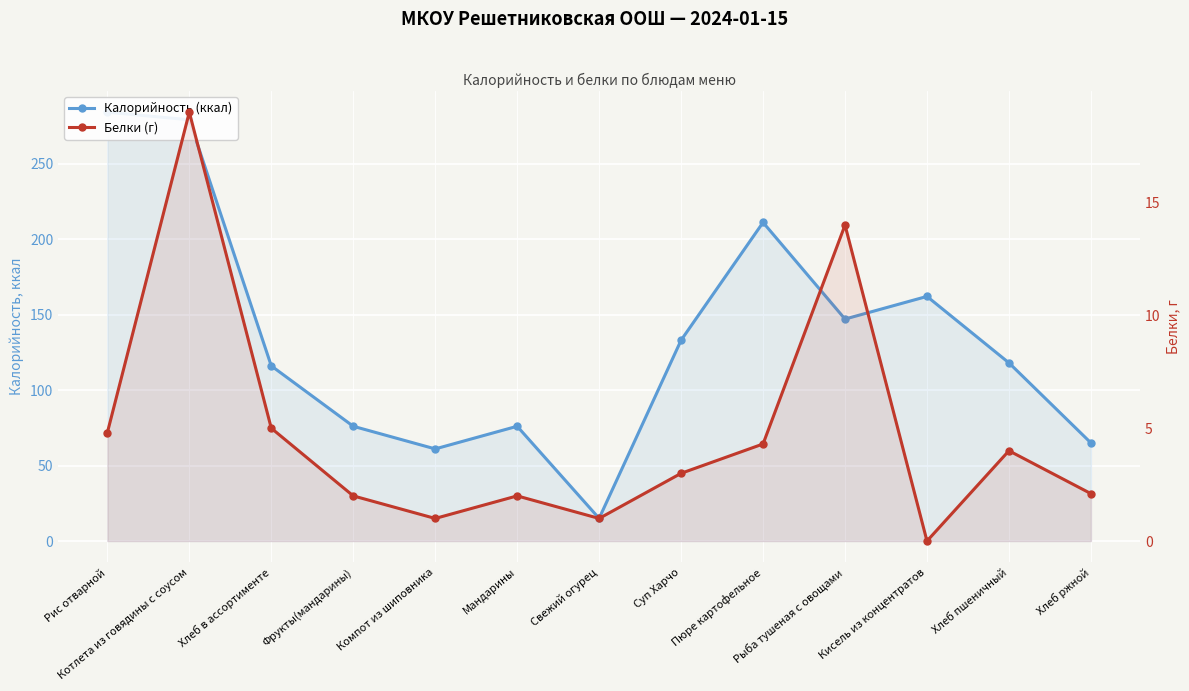

Count the number of data series in this chart.

2